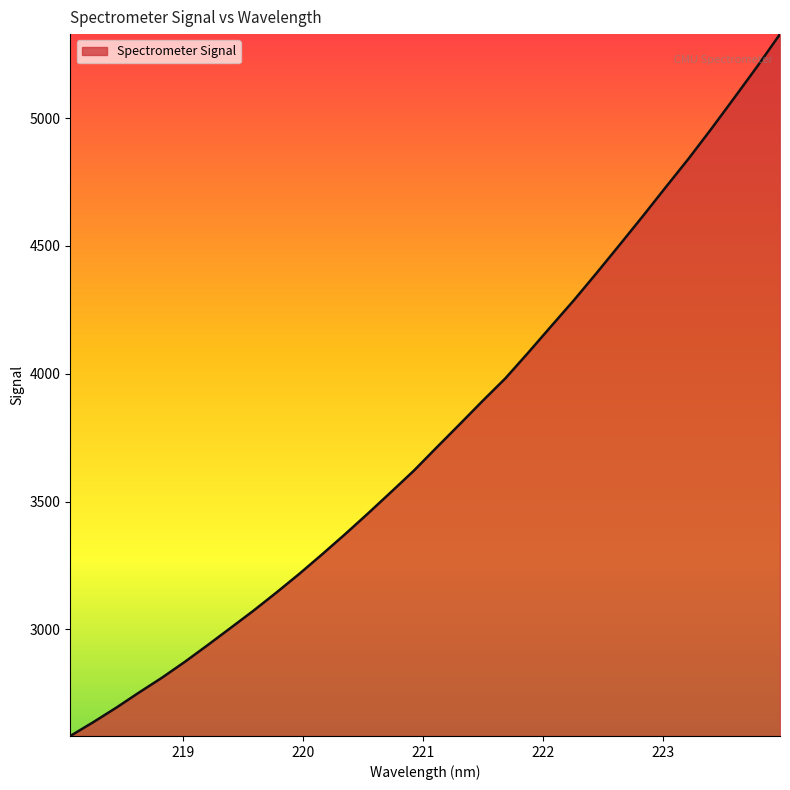

What is the smallest value displayed?

2582.6